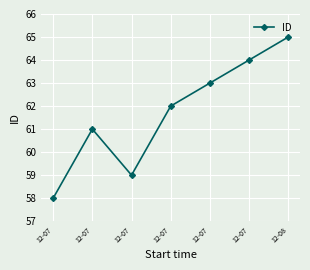

What value does the data have at 12-07?

64